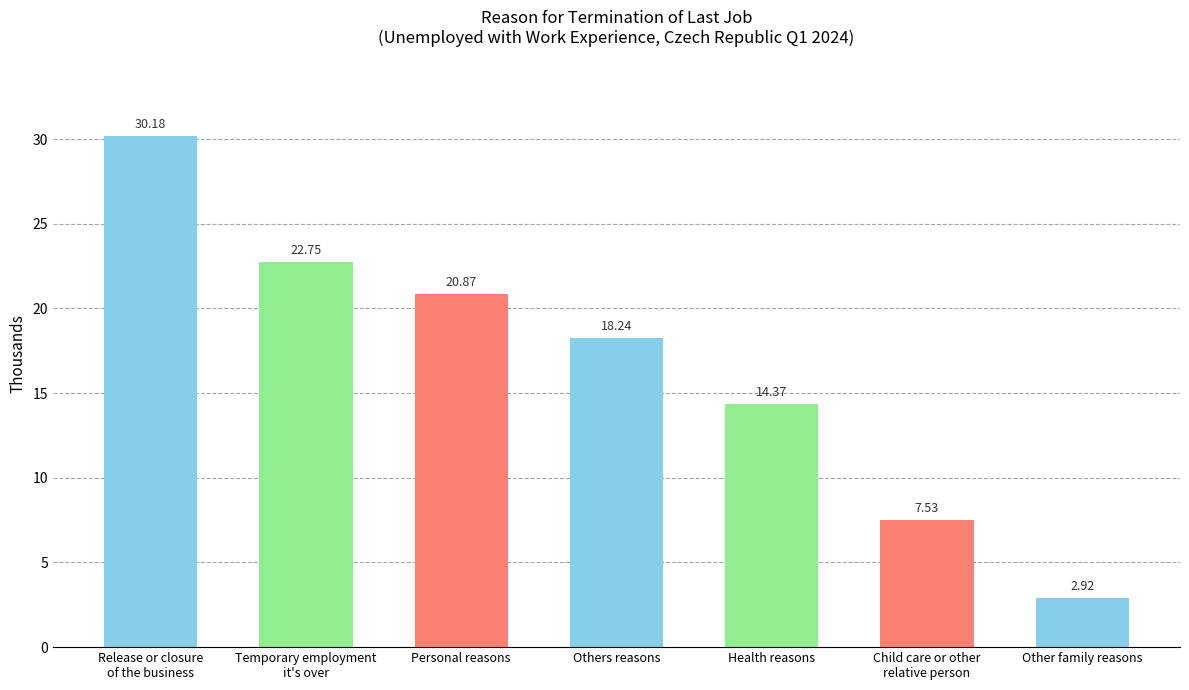

Rank the categories by value from highest to lowest.

Release or closure
of the business, Temporary employment
it's over, Personal reasons, Others reasons, Health reasons, Child care or other
relative person, Other family reasons